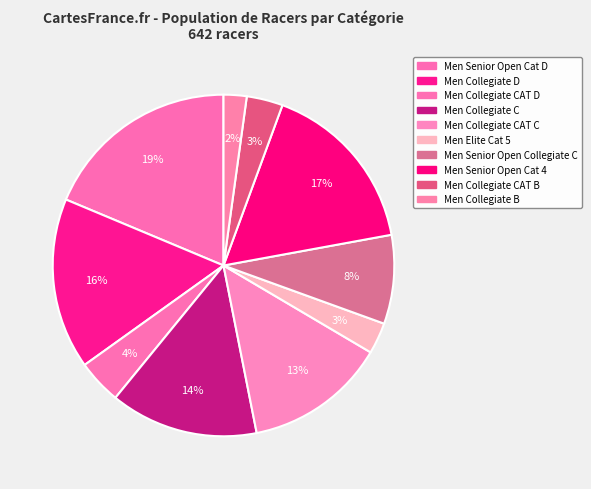

How many segments does this pie chart have?

10